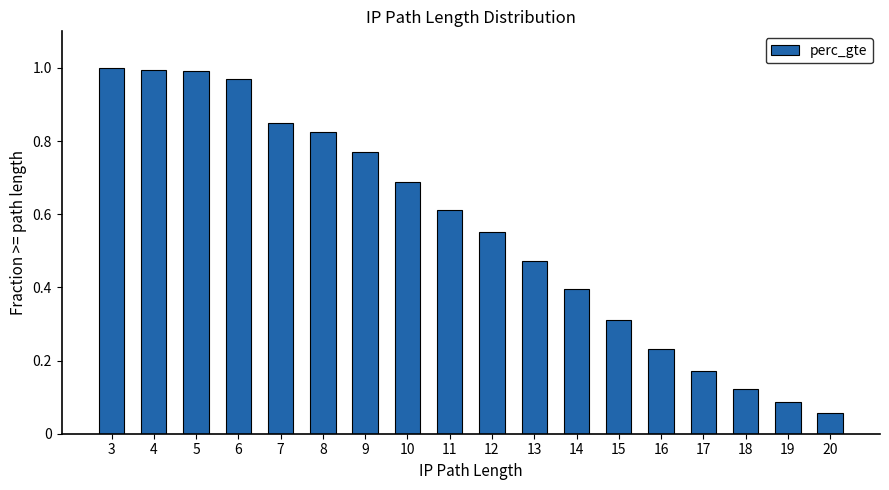

What is the change in value from 7 to 15?

-0.5